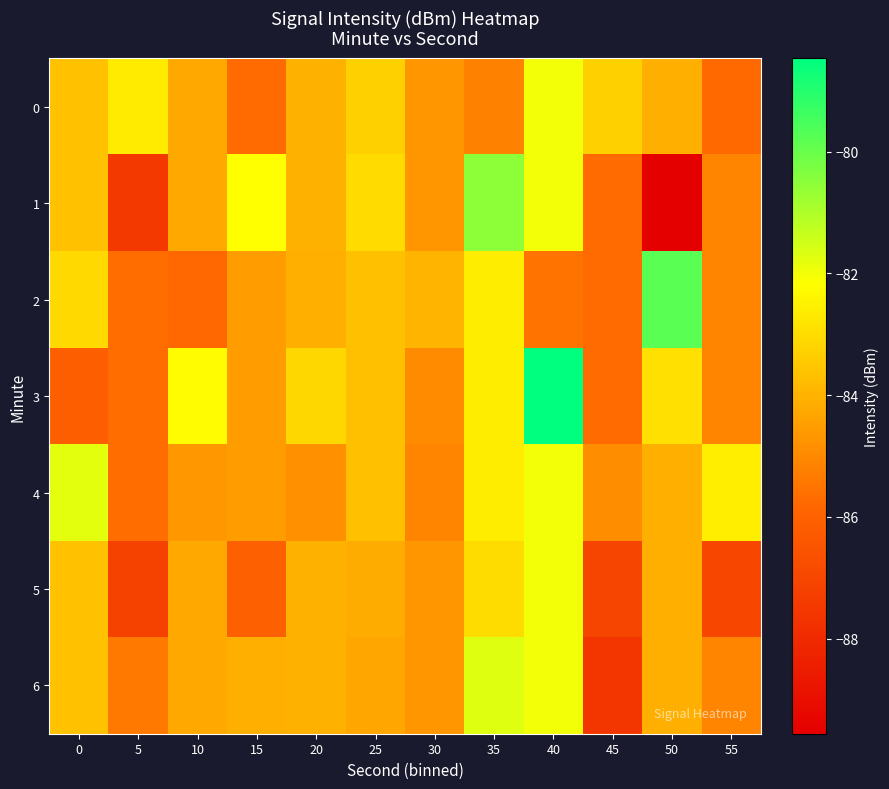

Which label corresponds to the smallest value in the chart?

50